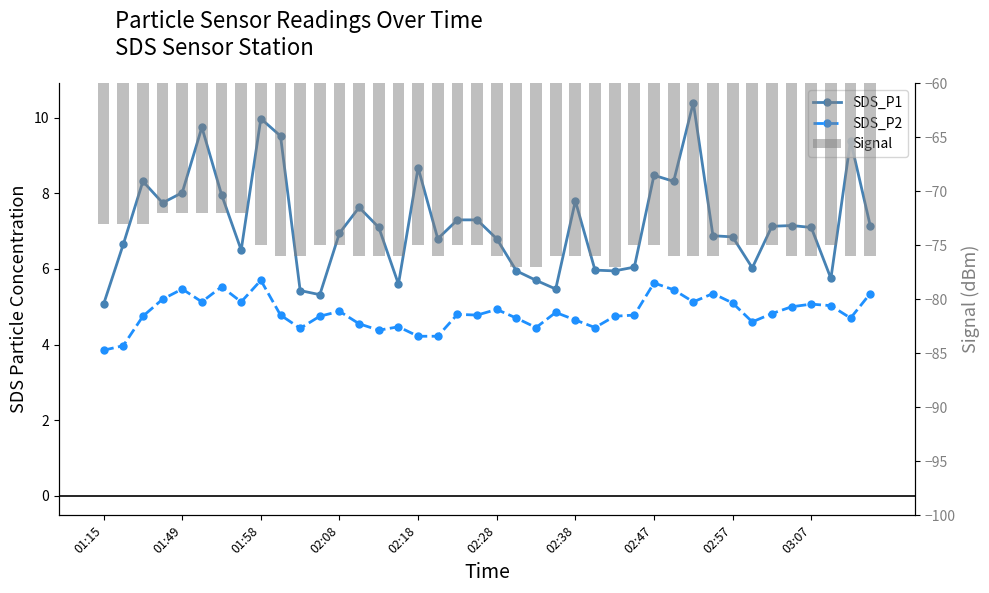

Which series has the largest range (max minus min)?

SDS_P1